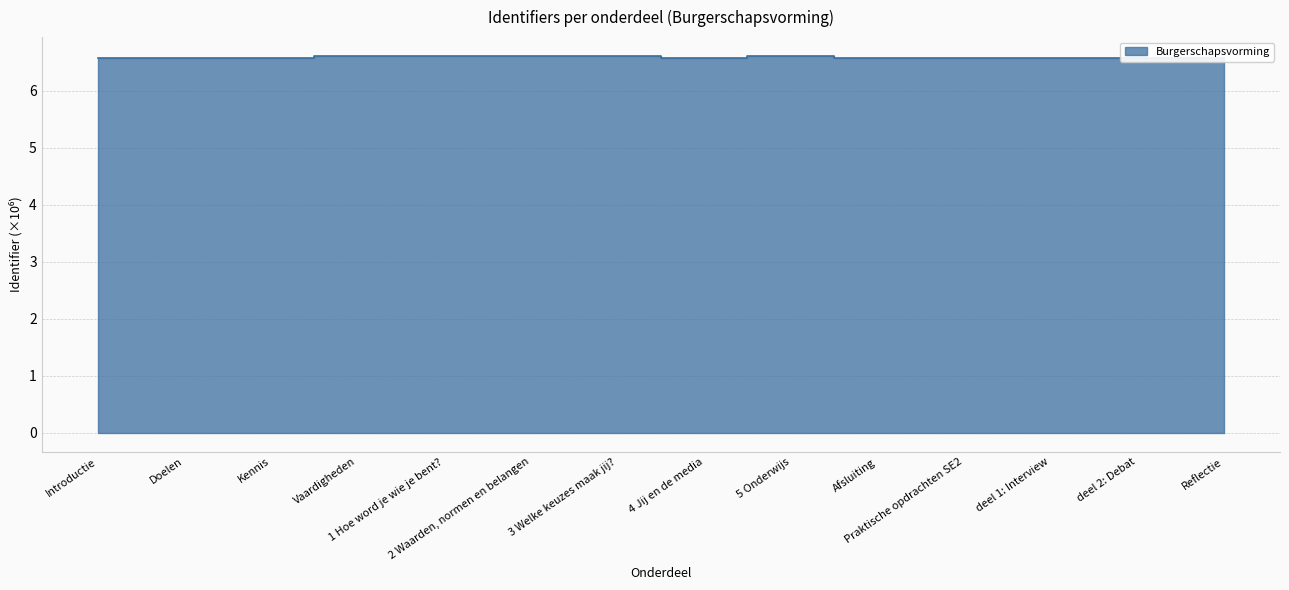

What is the maximum value shown in the chart?

6.6